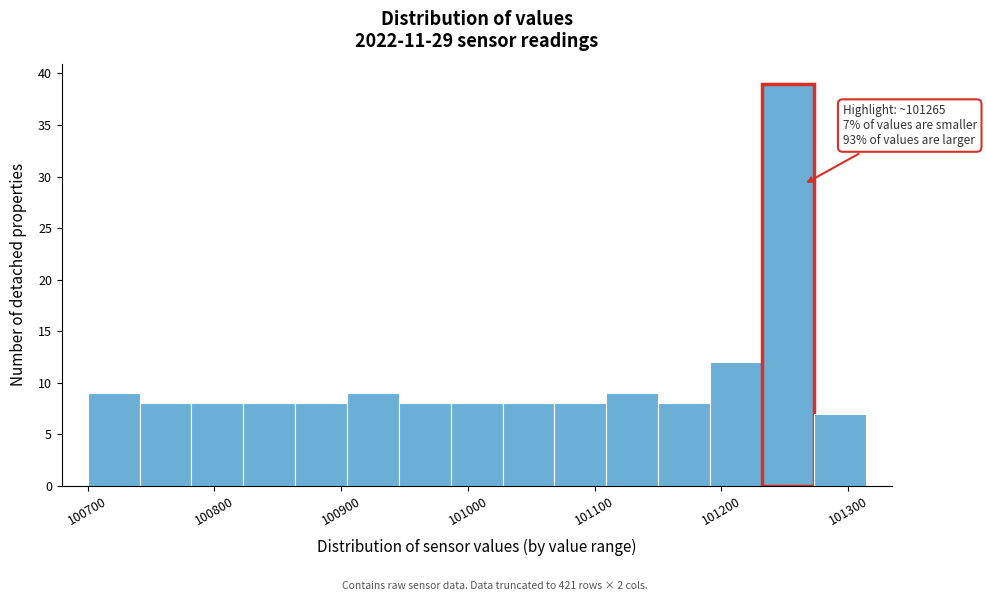

Which range on the x-axis has the tallest bar?

101230 to 101270